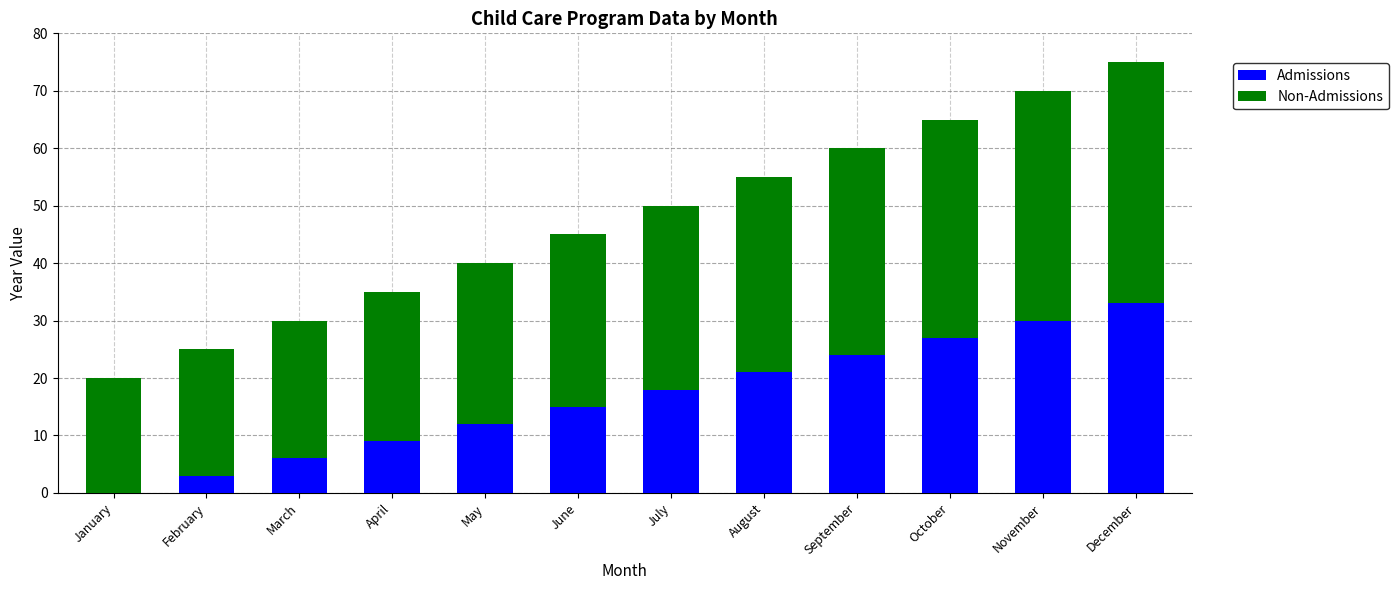

Does the chart contain stacked bars?

Yes